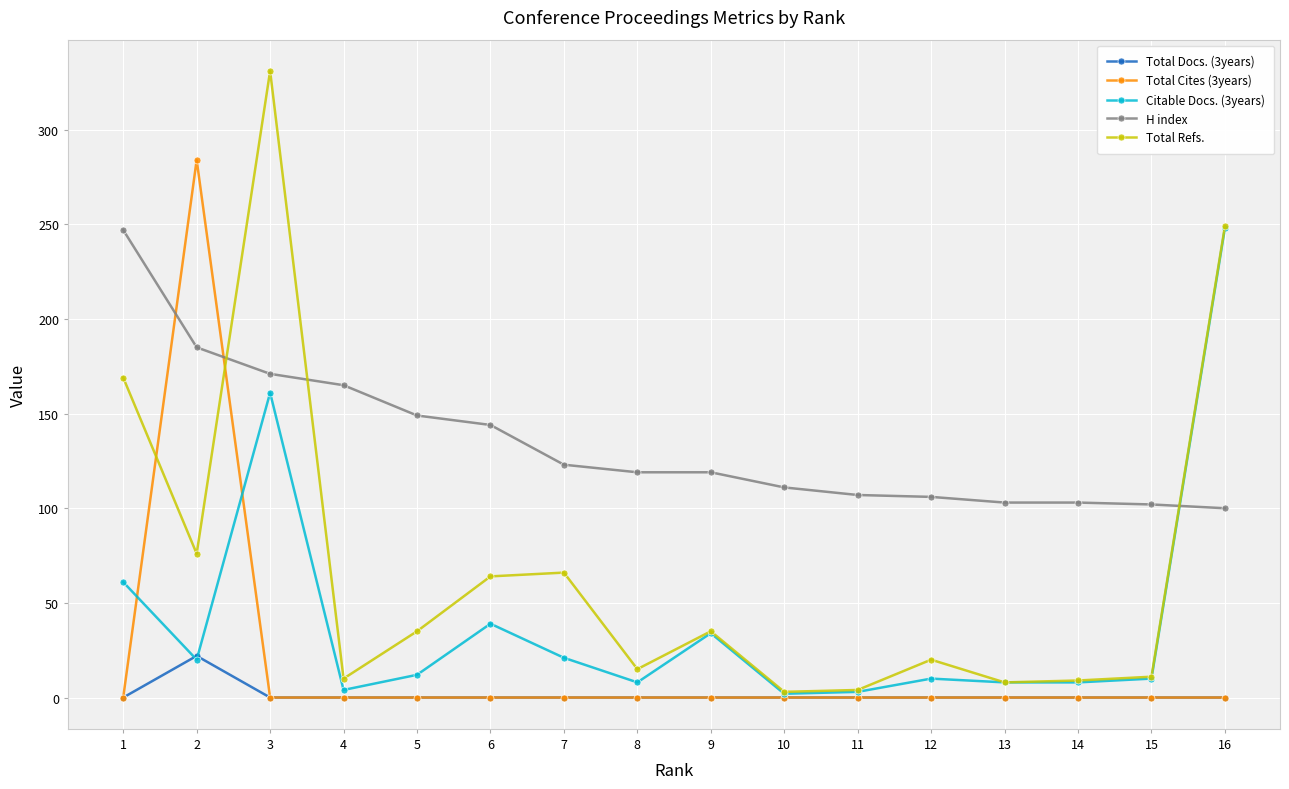

Which series has the largest total across all categories?

H index